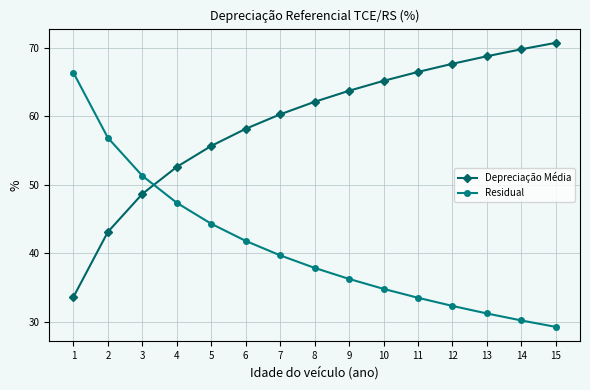

Reading left to right, transcribe all the data shown in this chart.

Depreciação Média: 33.6	43.1	48.7	52.6	55.7	58.2	60.3	62.1	63.7	65.2	66.5	67.7	68.8	69.8	70.7
Residual: 66.4	56.9	51.3	47.4	44.3	41.8	39.7	37.9	36.3	34.8	33.5	32.3	31.2	30.2	29.3